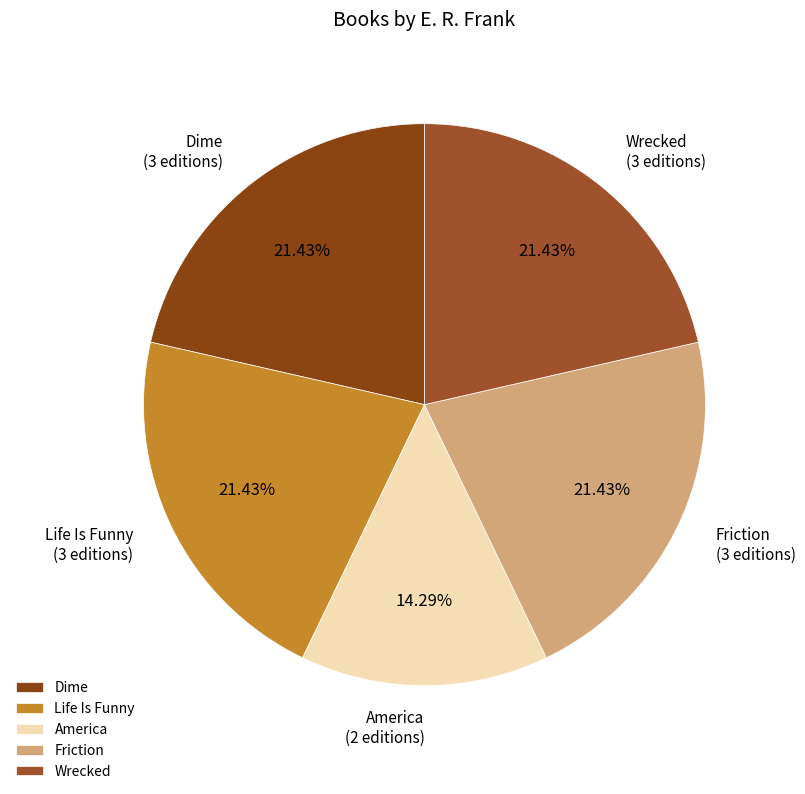

Is there any slice that represents more than half of the pie?

No